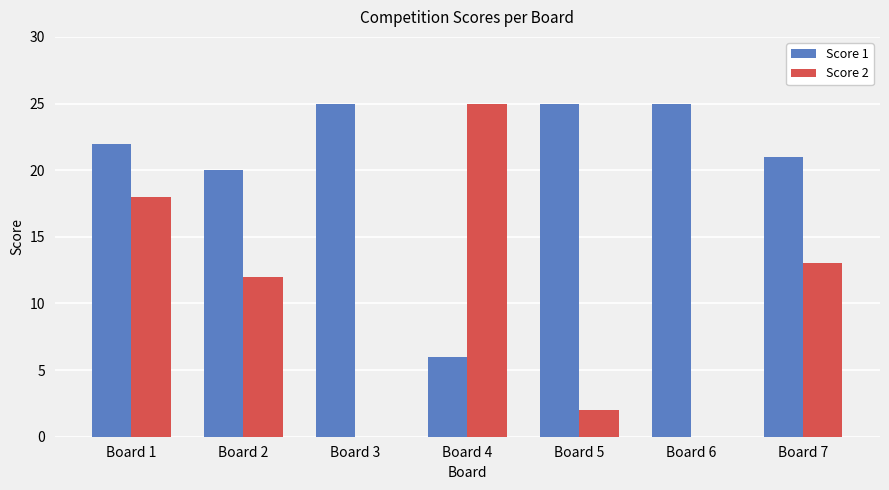

What is the average value of the Score 1 series?

21